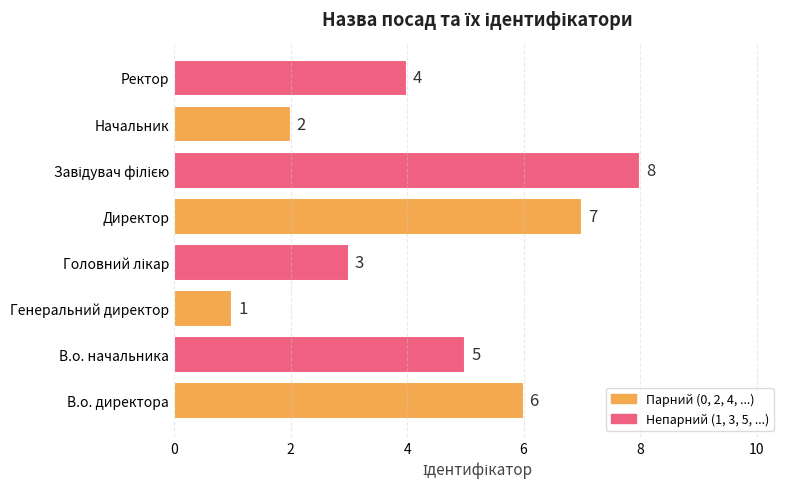

The chart shows a value of 4 at Ректор. True or false?

True